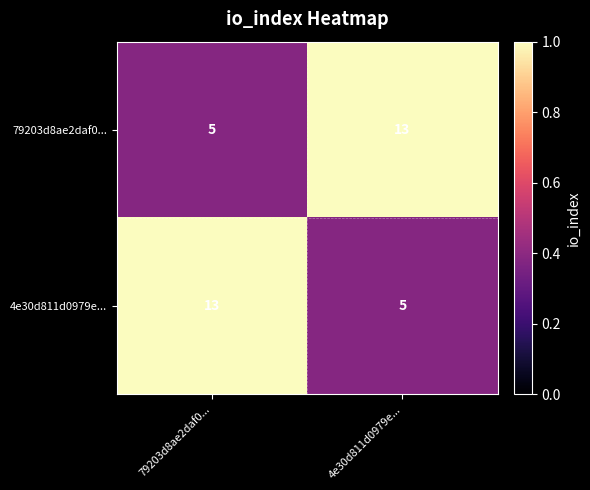

Is it true that 79203d8ae2daf0... equals 23 at 4e30d811d0979e...?

False